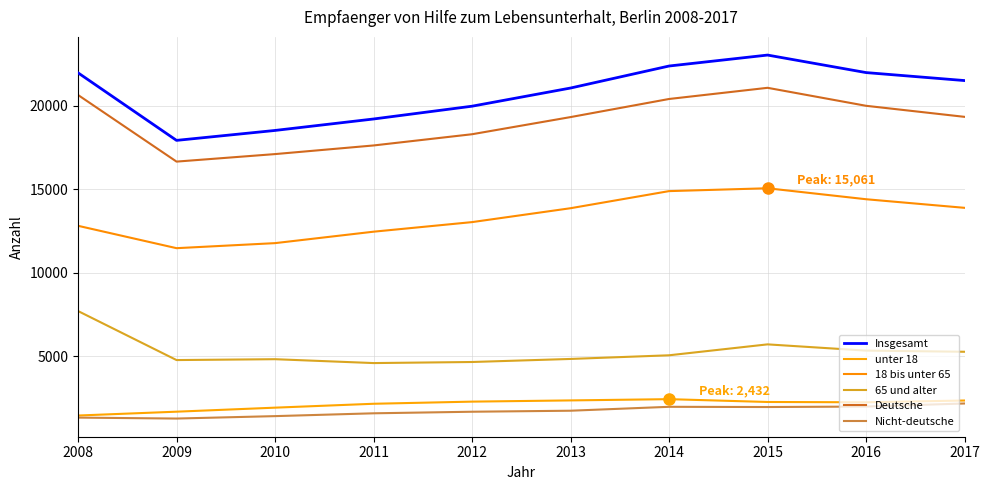

What is the total value across all series at 2008?

65922